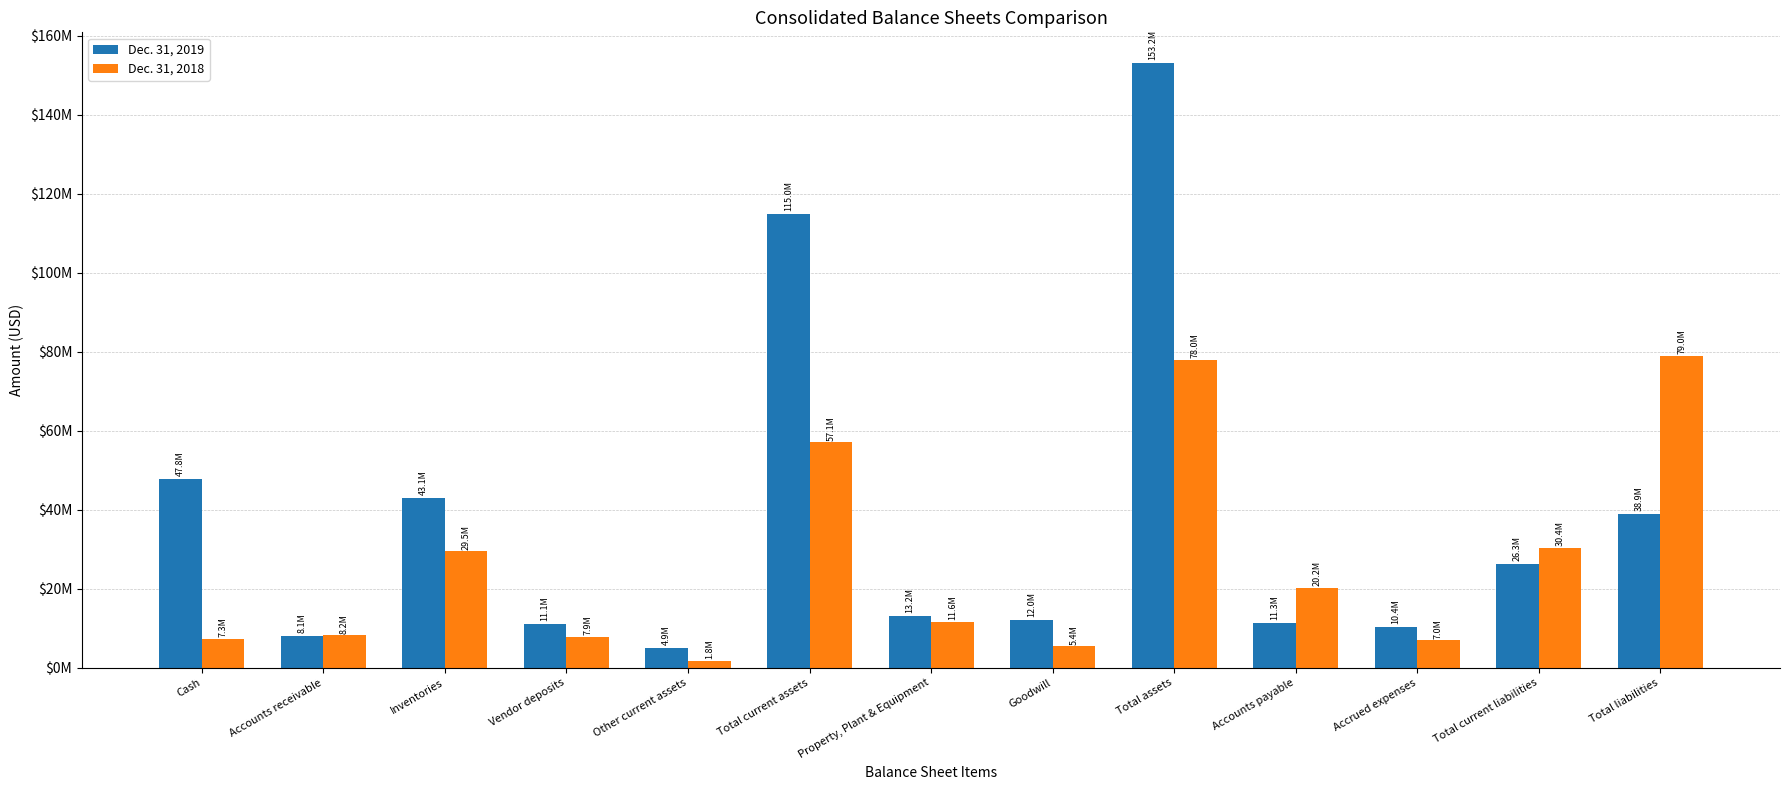

Where does the Dec. 31, 2018 series first go above 11641000?

Inventories